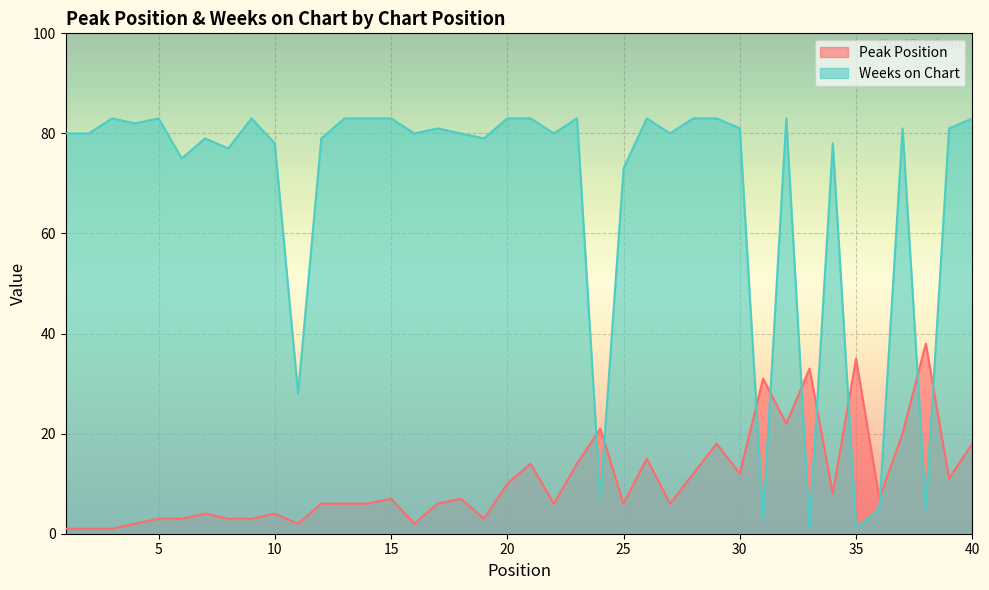

Where do Peak Position and Weeks on Chart first cross each other?

23 and 24